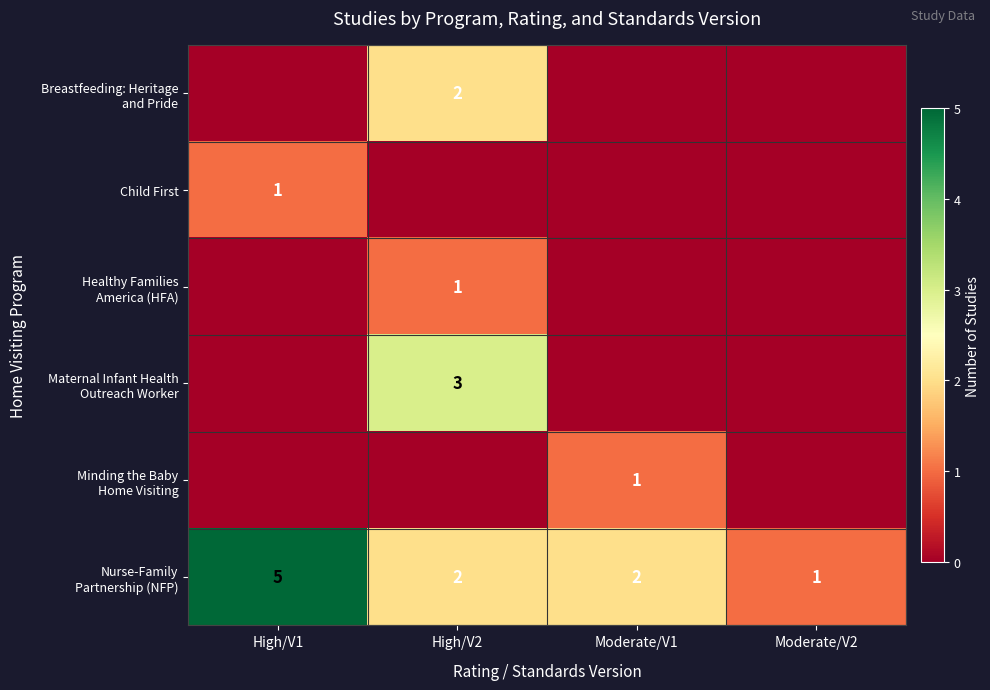

The Child First series shows 0 at High/V1. True or false?

False